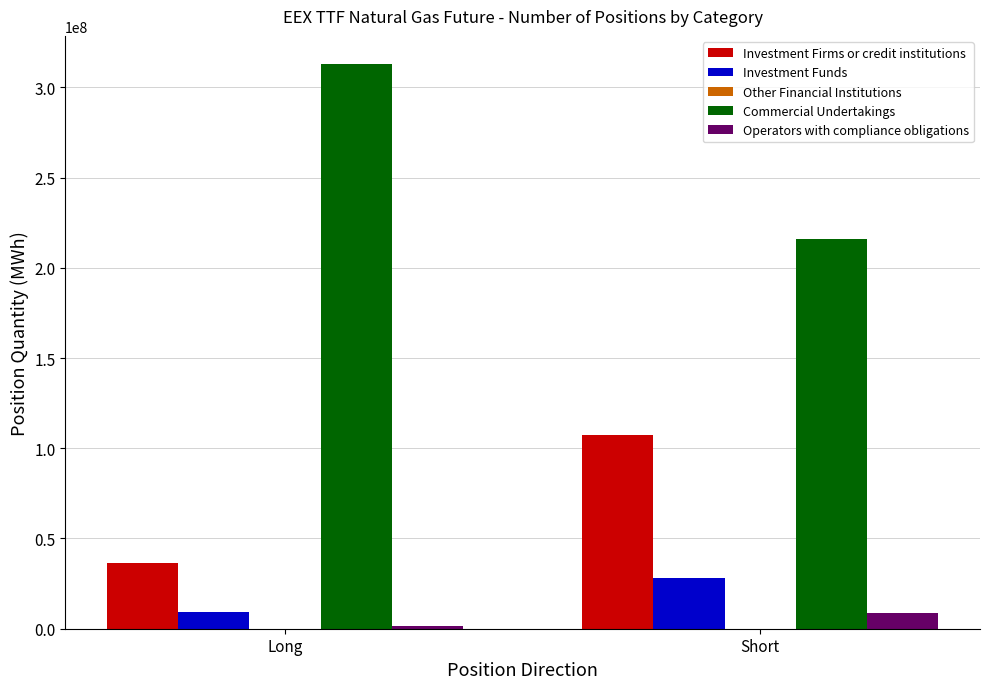

Are the bars grouped side by side (vs. stacked)?

Yes